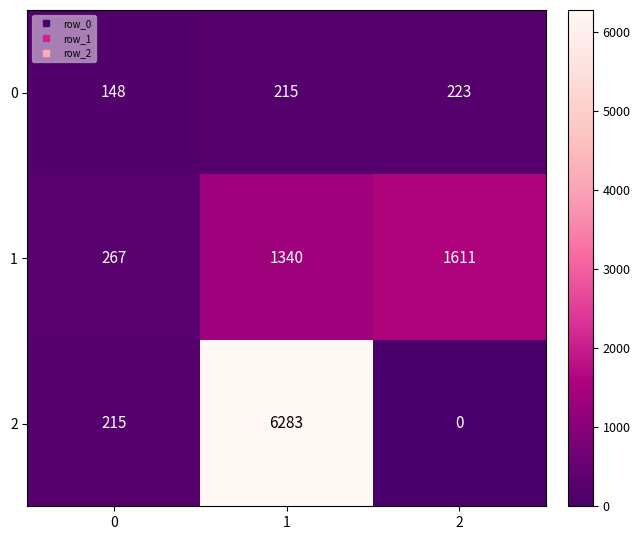

At how many categories does at least one series exceed 6255?

1